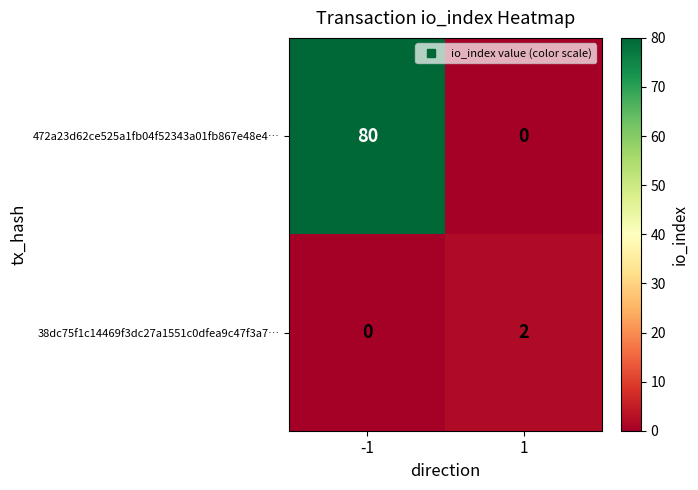

What is the total value across all series at -1?

80